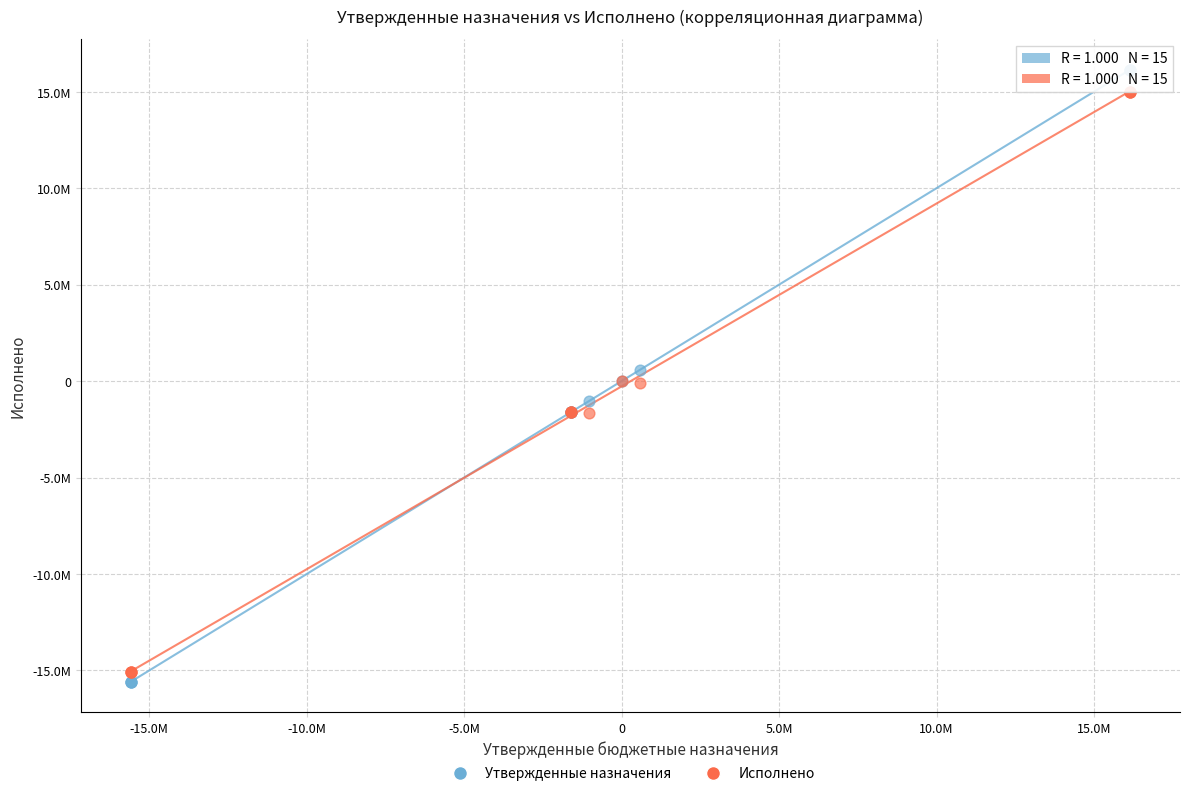

Which series contains the highest Y value?

Утвержденные назначения